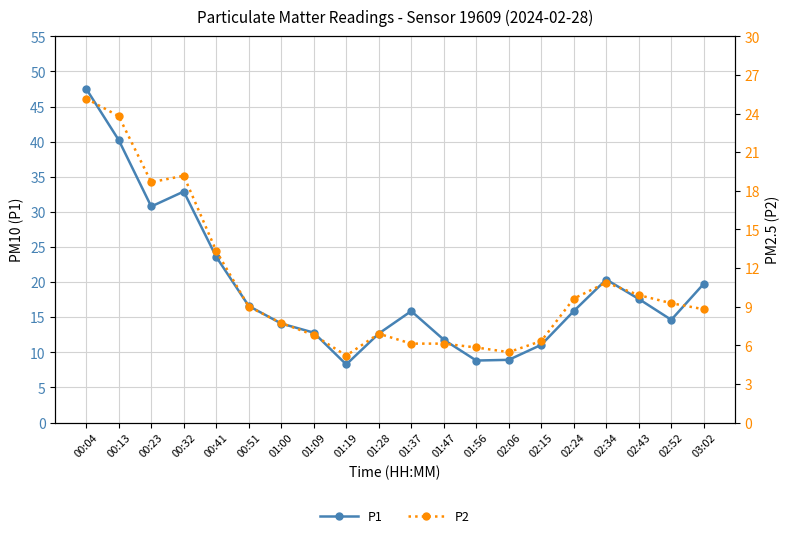

What is the total value across all series at 01:56?

14.7